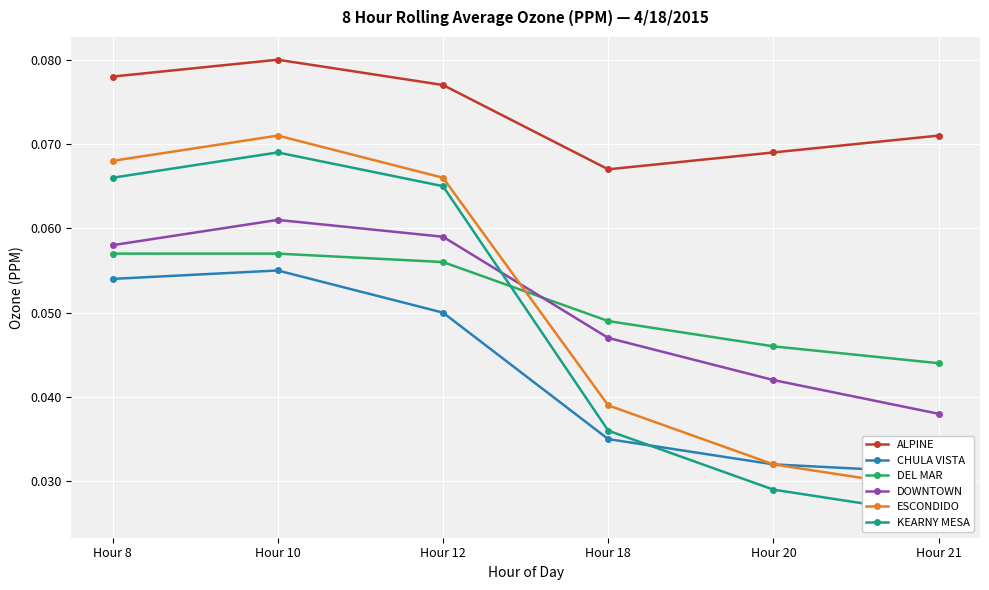

What is the sum of the ALPINE values at Hour 12 and Hour 21?

0.1